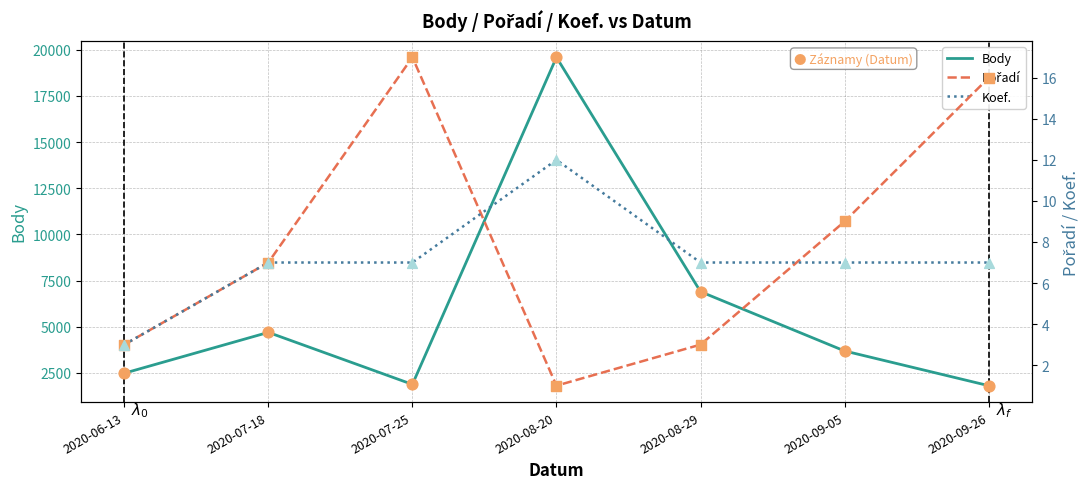

At how many categories does at least one series exceed 1333?

7